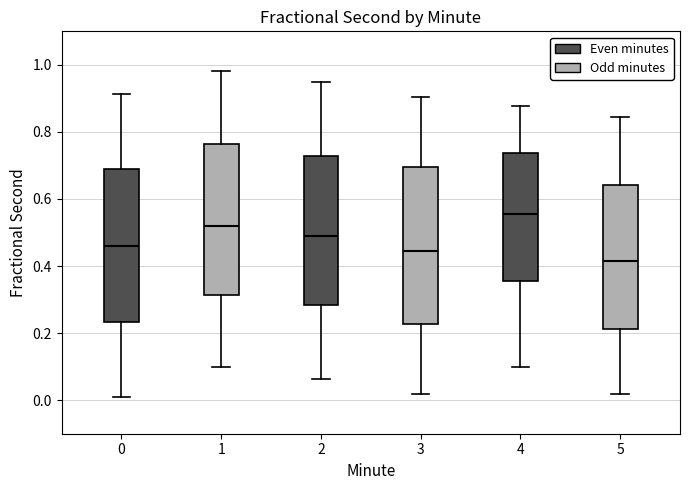

Where does the median line of the box at x = 0 sit on the y-axis? The values are not printed on the chart, so give them approximately, as read against the axis.

0.46